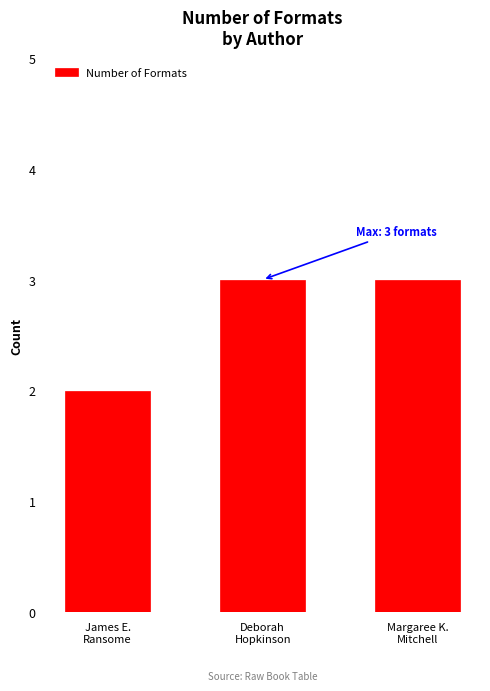

True or false: the data shows 3 at Deborah
Hopkinson.

True